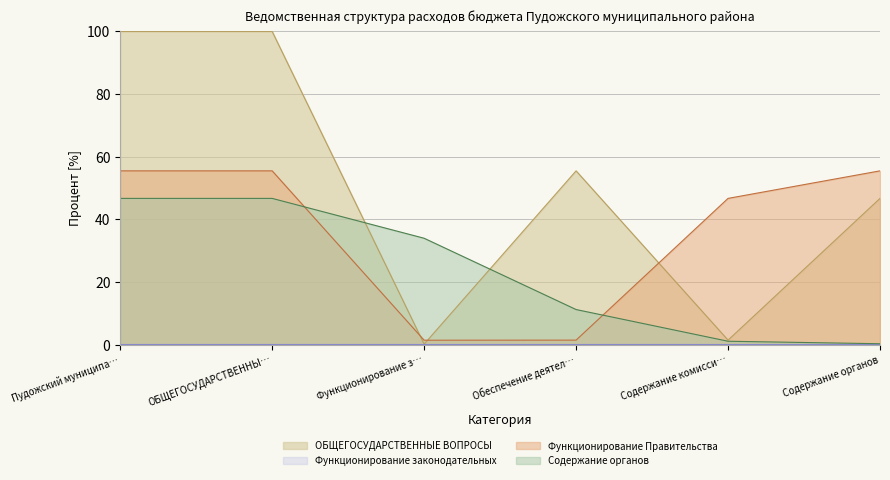

What is the value of the Функционирование Правительства point at the 4th from the left?

1.4